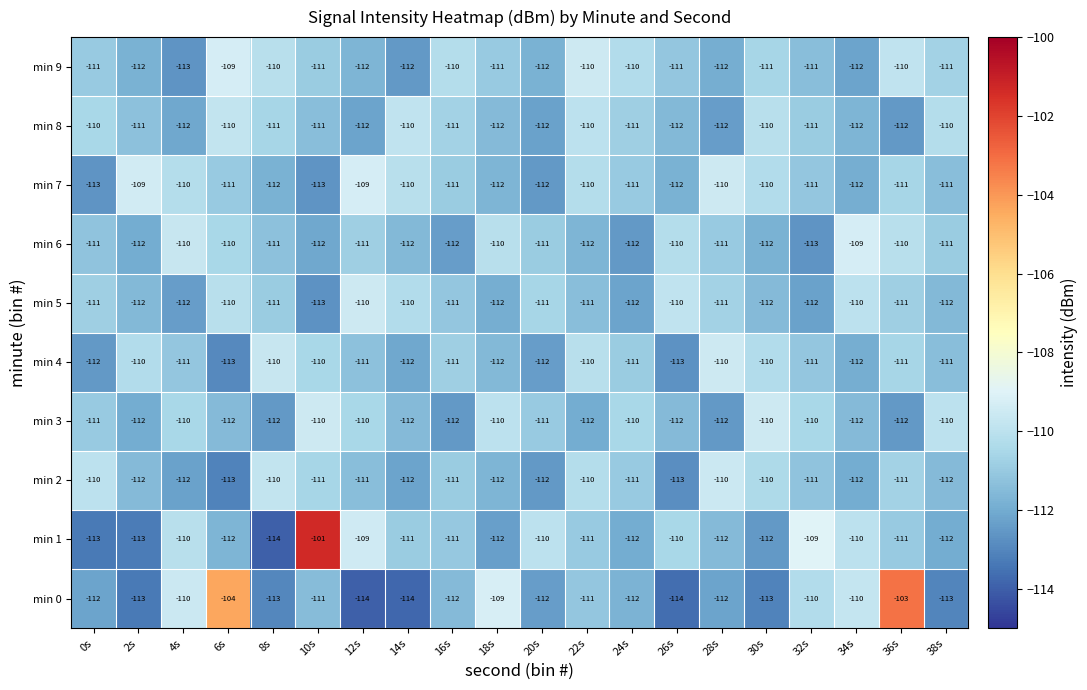

What is the total value across all series at 10s?

-1103